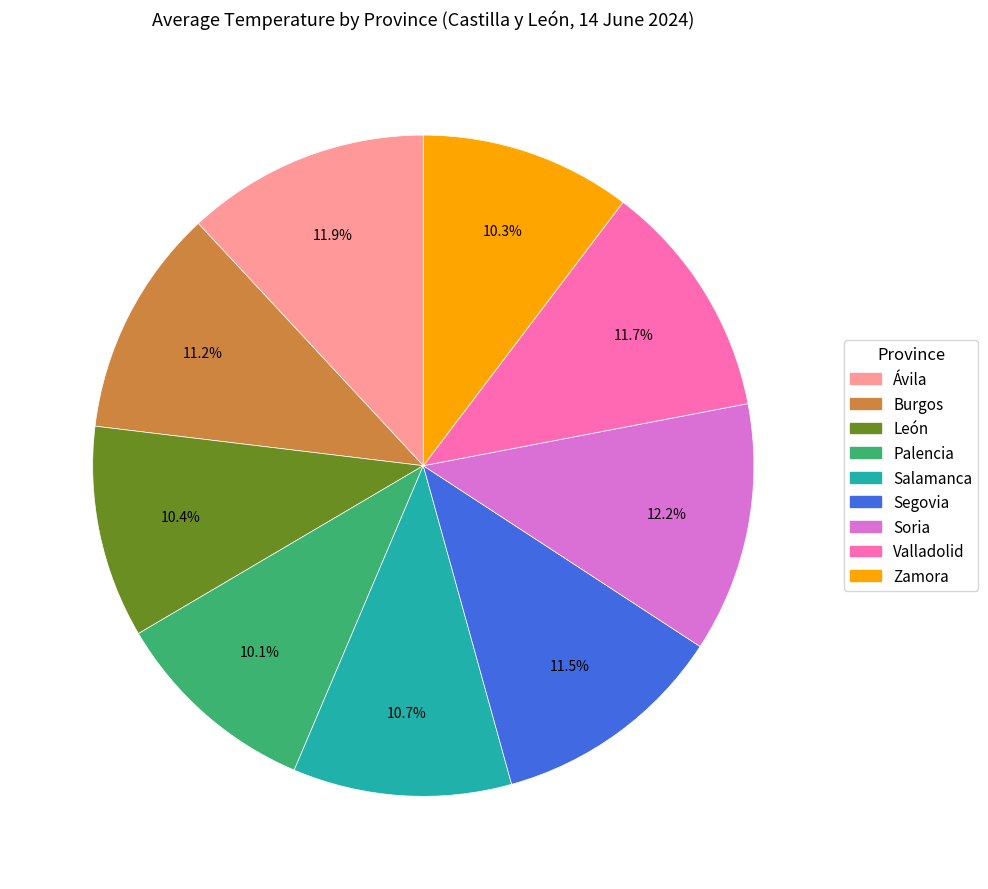

Combined, what portion of the pie is Segovia and Palencia?

21.6%